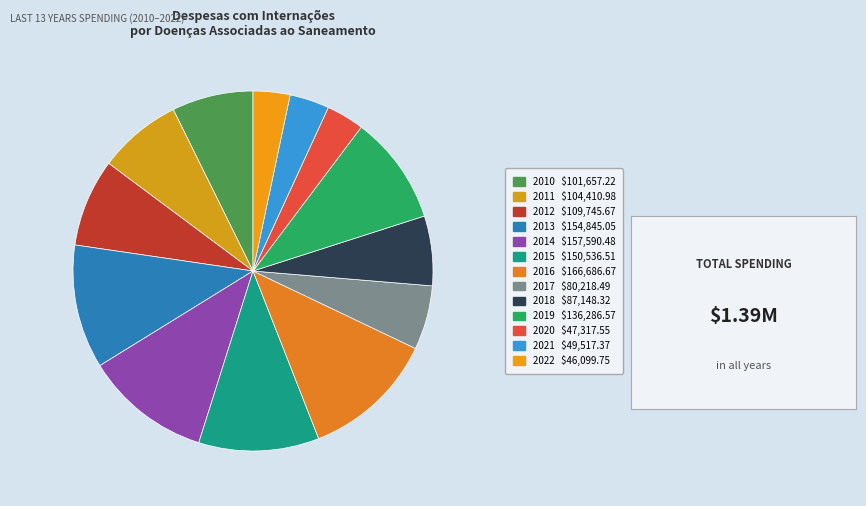

Rank the categories by value from highest to lowest.

2016, 2014, 2013, 2015, 2019, 2012, 2011, 2010, 2018, 2017, 2021, 2020, 2022